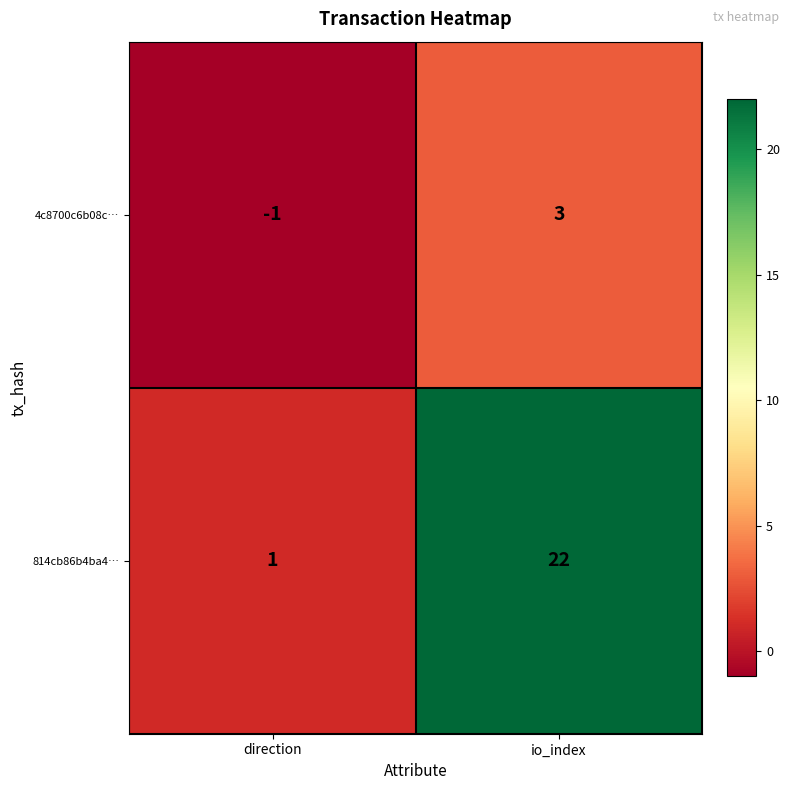

How many distinct data groups are displayed?

2